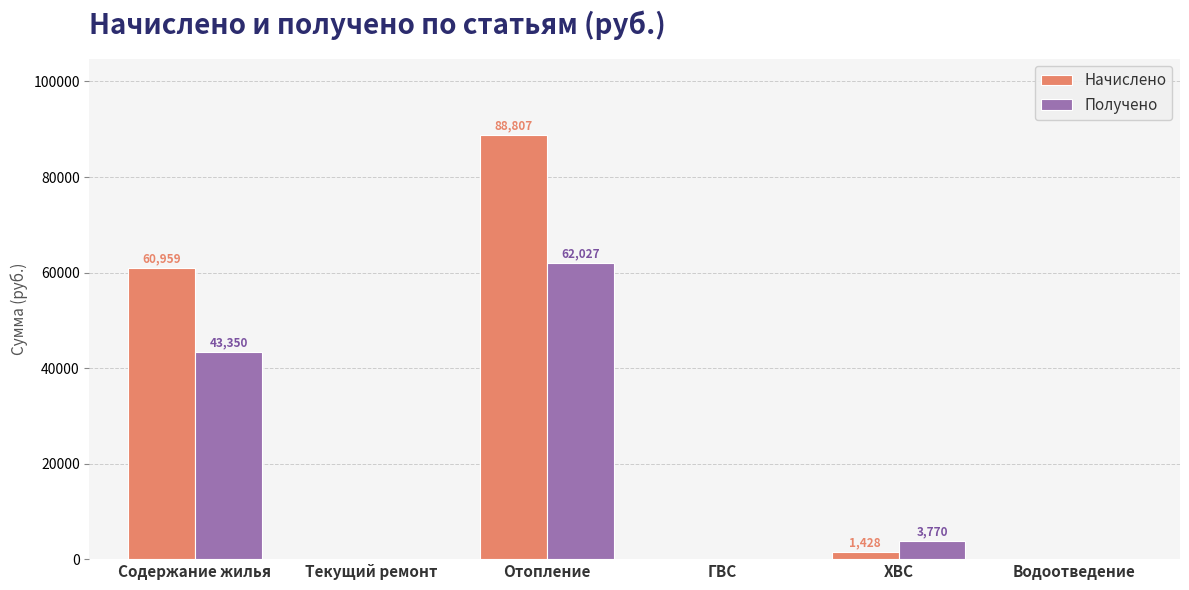

The value of Начислено at Содержание жилья is 60959.0. True or false?

True